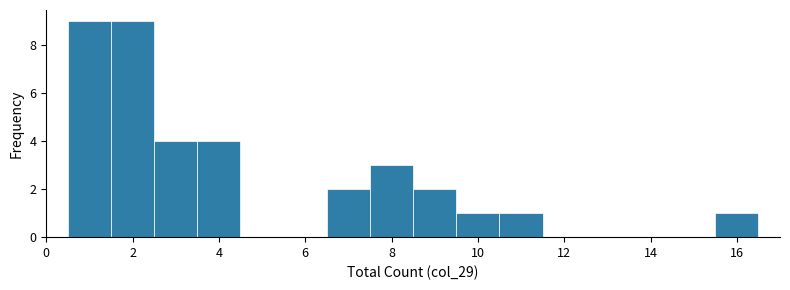

What is the height of the bar covering 10.5 to 11.5 on the x-axis? Neither the bar edges nor the heights are printed on the chart, so give them approximately, as read against the axes.

1